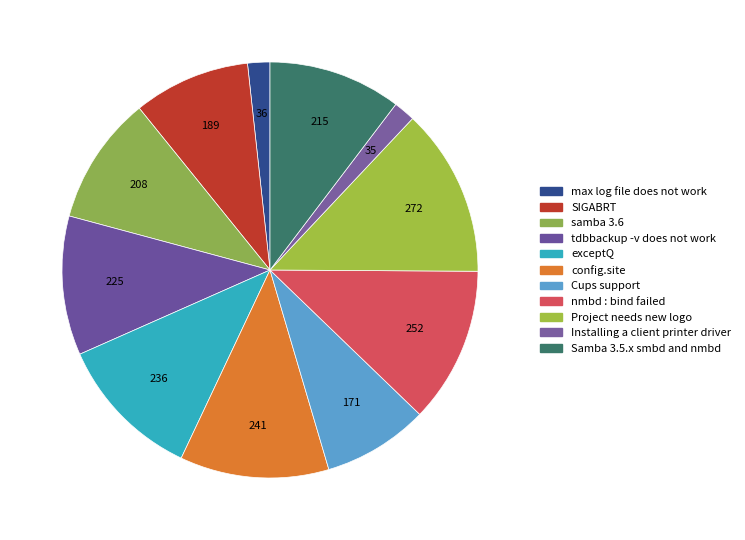

What is the smallest slice in the pie chart?

Installing a client printer driver